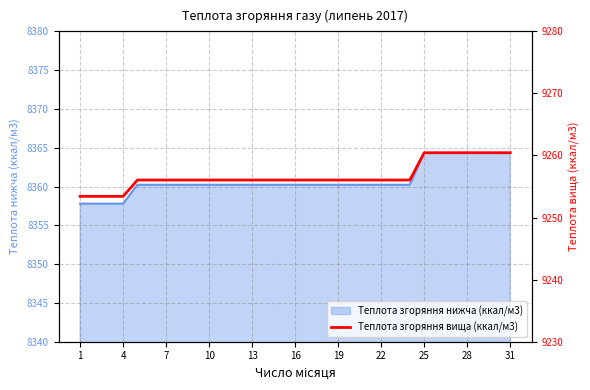

Between 20 and 25, which is larger?

25